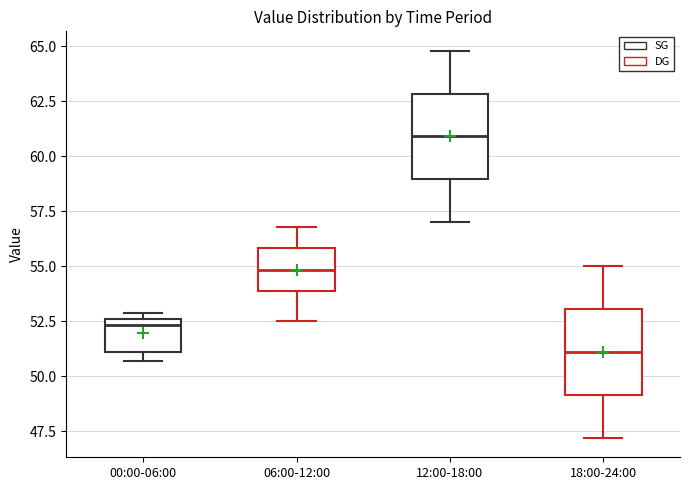

Reading left to right, transcribe this box plot: for each box, give where its median line is, the range the box spans, and where its two whiskers end, as read against the y-axis. The values are not printed on the chart, so give them approximately, as read against the axis.

00:00-06:00: median 52.5 (just below the box's upper edge), box 51.0 to 52.5, whiskers 50.5 to 53.0
06:00-12:00: median 55.0, box 54.0 to 56.0, whiskers 52.5 to 57.0
12:00-18:00: median 61.0, box 59.0 to 63.0, whiskers 57.0 to 65.0
18:00-24:00: median 51.0, box 49.0 to 53.0, whiskers 47.0 to 55.0